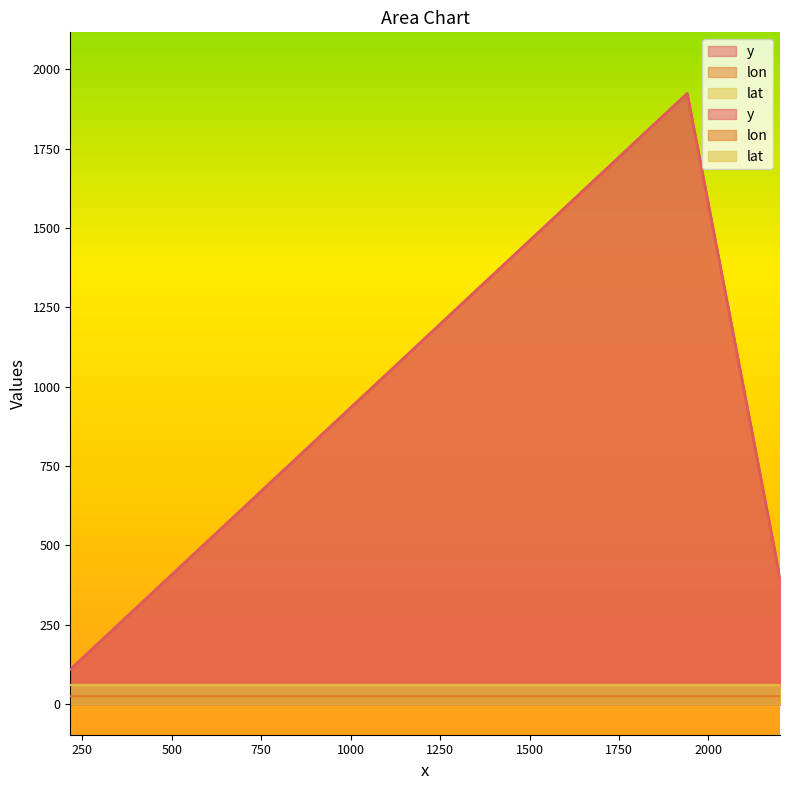

How many data points does each series have?

3